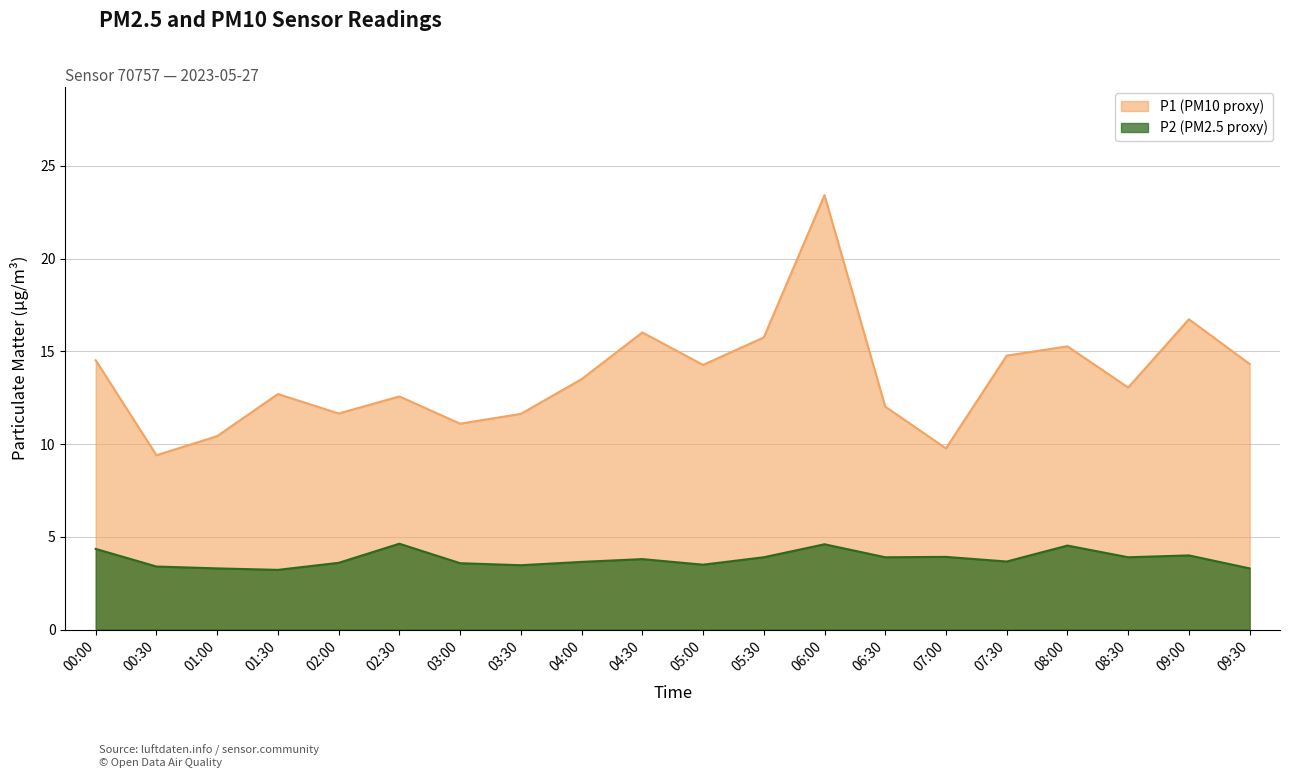

Which category has the lowest value in the P2 series?

01:30